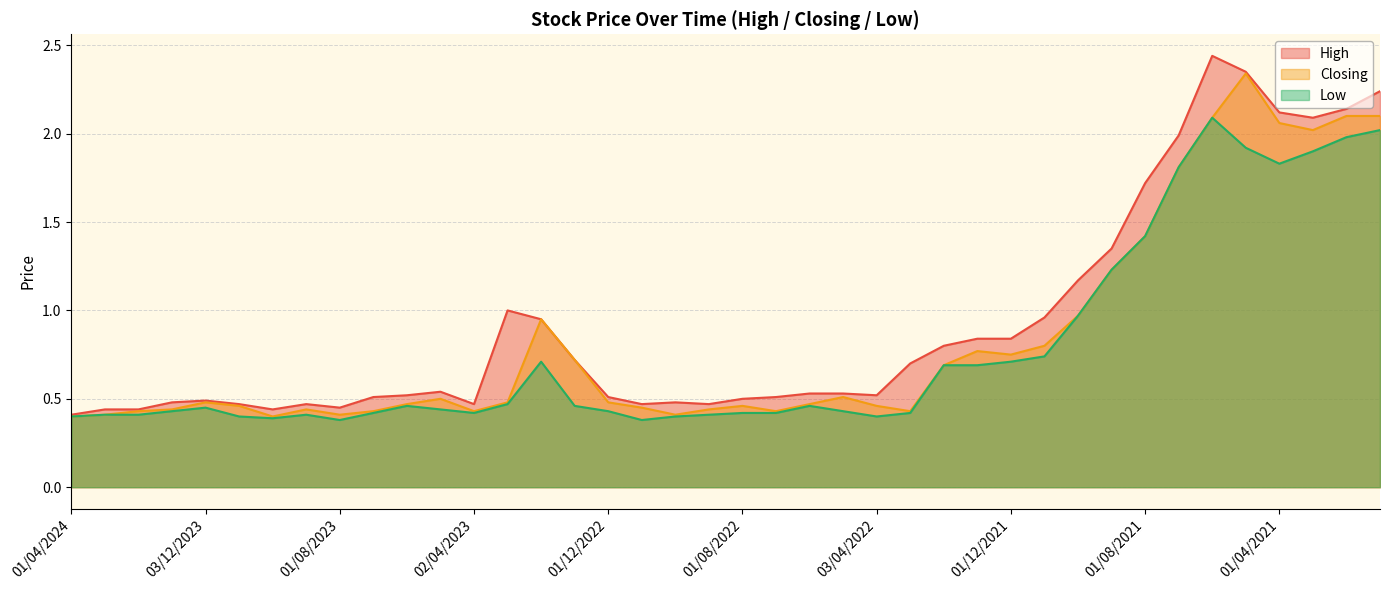

What is the value of the Closing point at the 10th from the left?

0.4